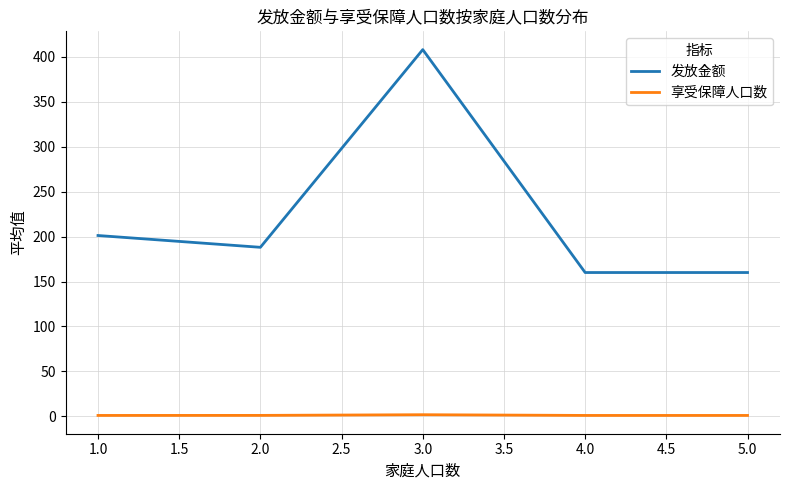

Rank the series at 1.0 from highest to lowest value.

发放金额, 享受保障人口数